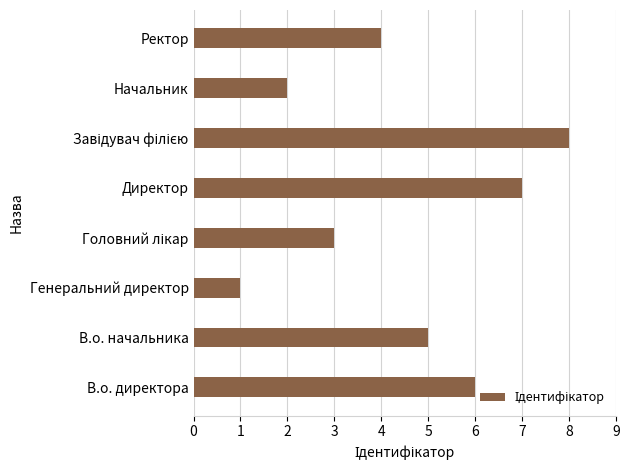

The chart shows a value of 1 at Генеральний директор. True or false?

True